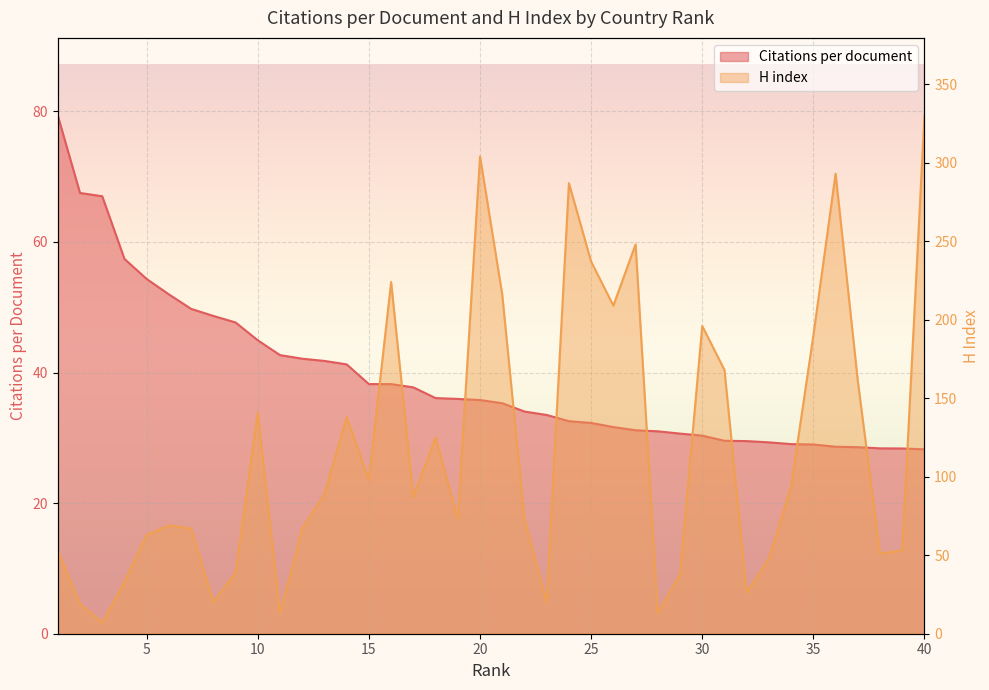

Where does the Citations per document series first go above 35?

1